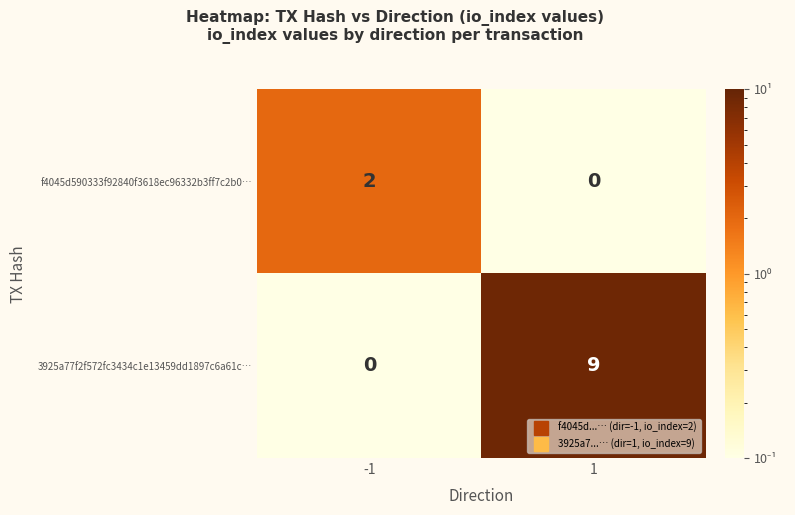

Between -1 and 1, which series saw the biggest shift?

3925a77f2f572fc3434c1e13459dd1897c6a61c…